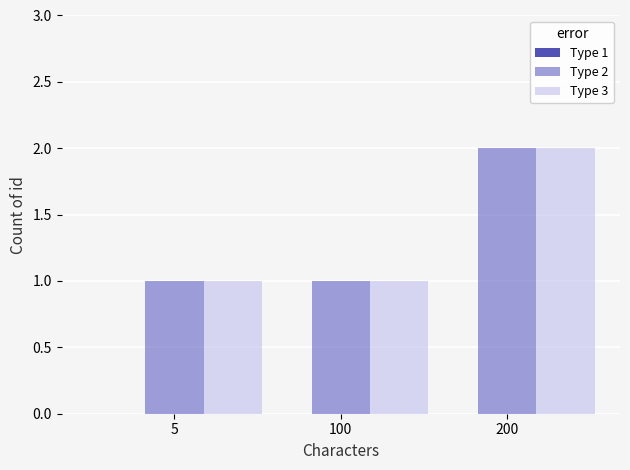

At which category is the sum across all series the highest?

200